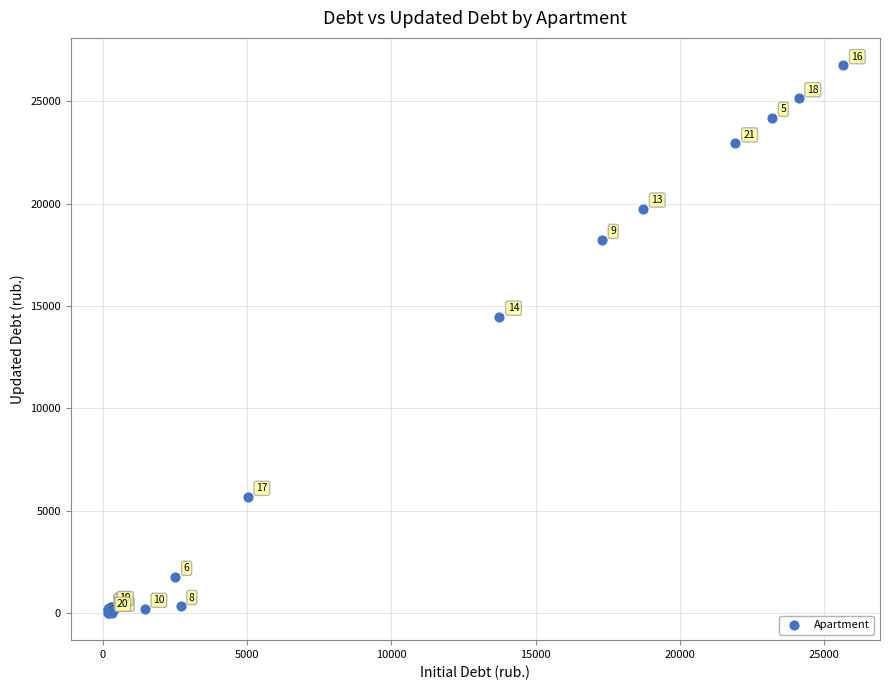

What Y value in the scatter plot is closest to 13383?

14472.2